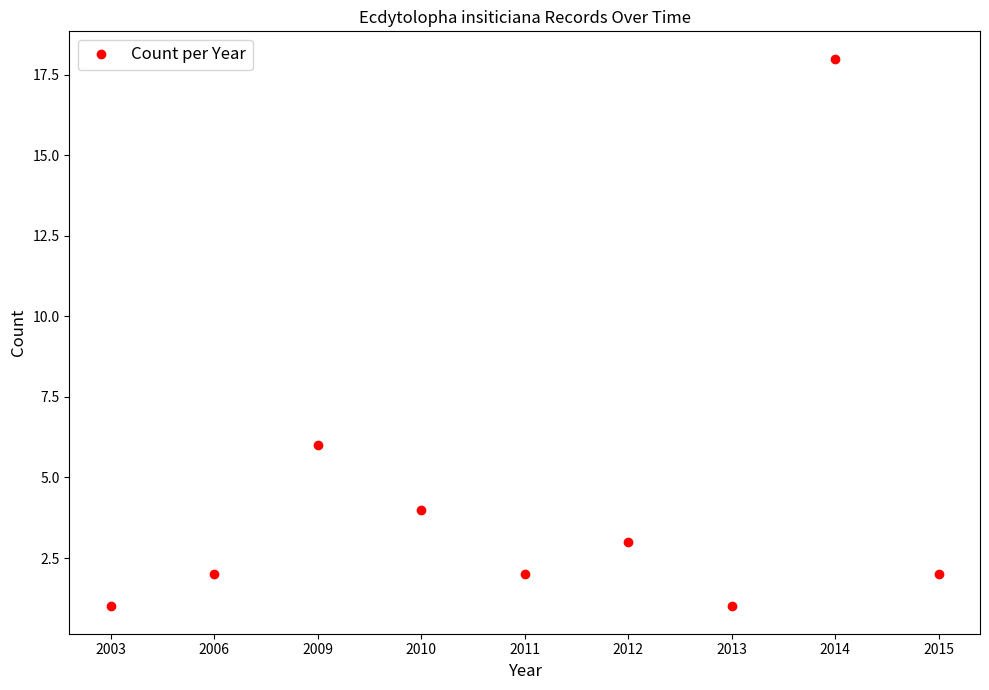

Does the chart display data point markers on the line(s)?

Yes